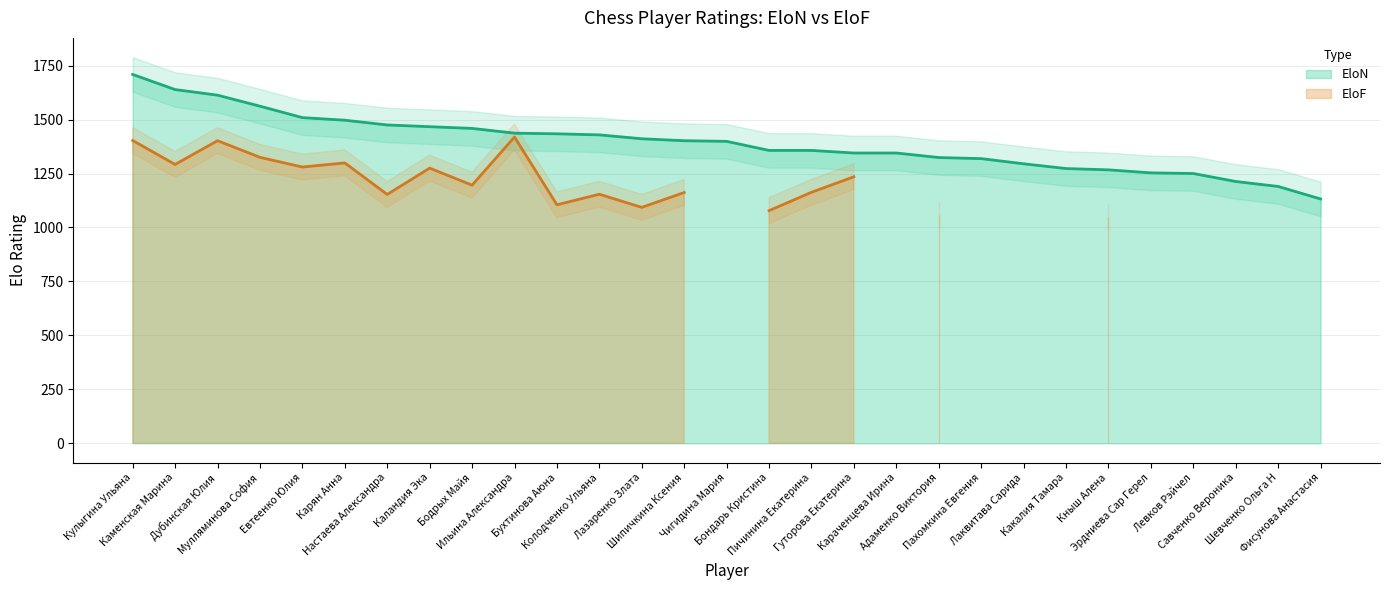

What is the sum of all values?

40362